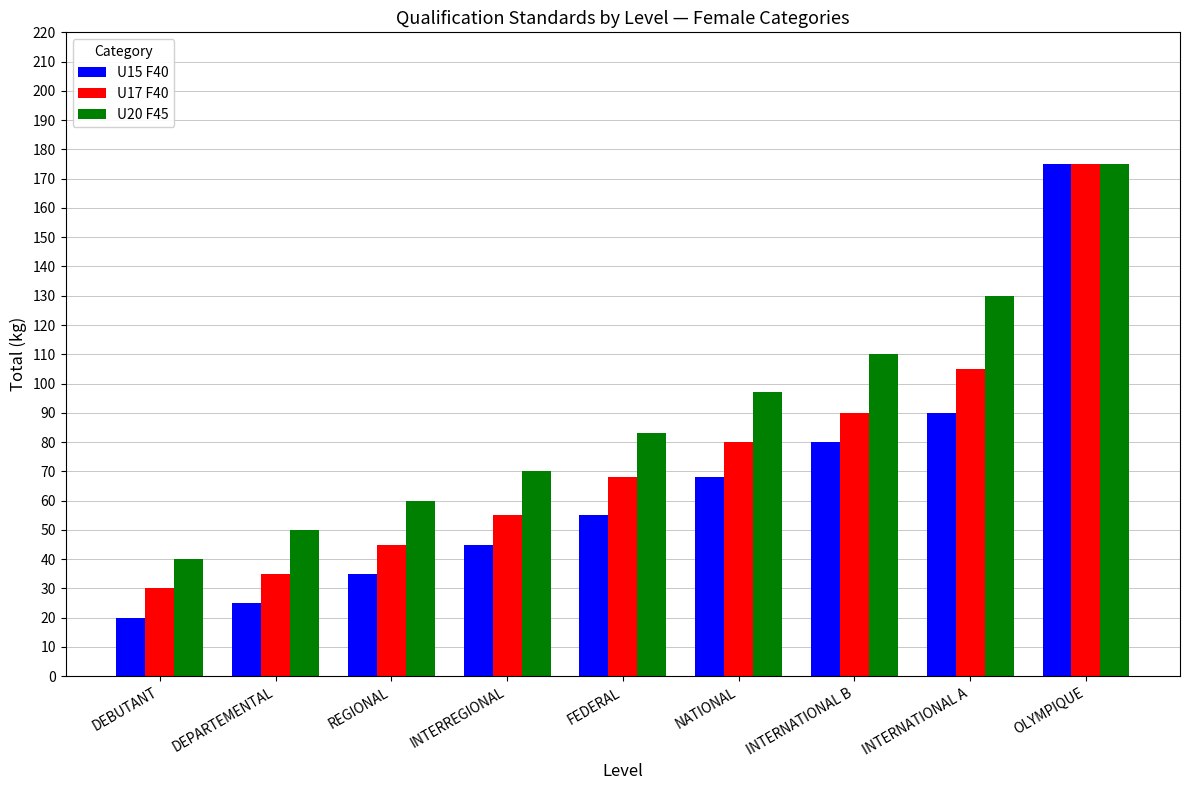

What is the label of the 5th bar from the right?

FEDERAL